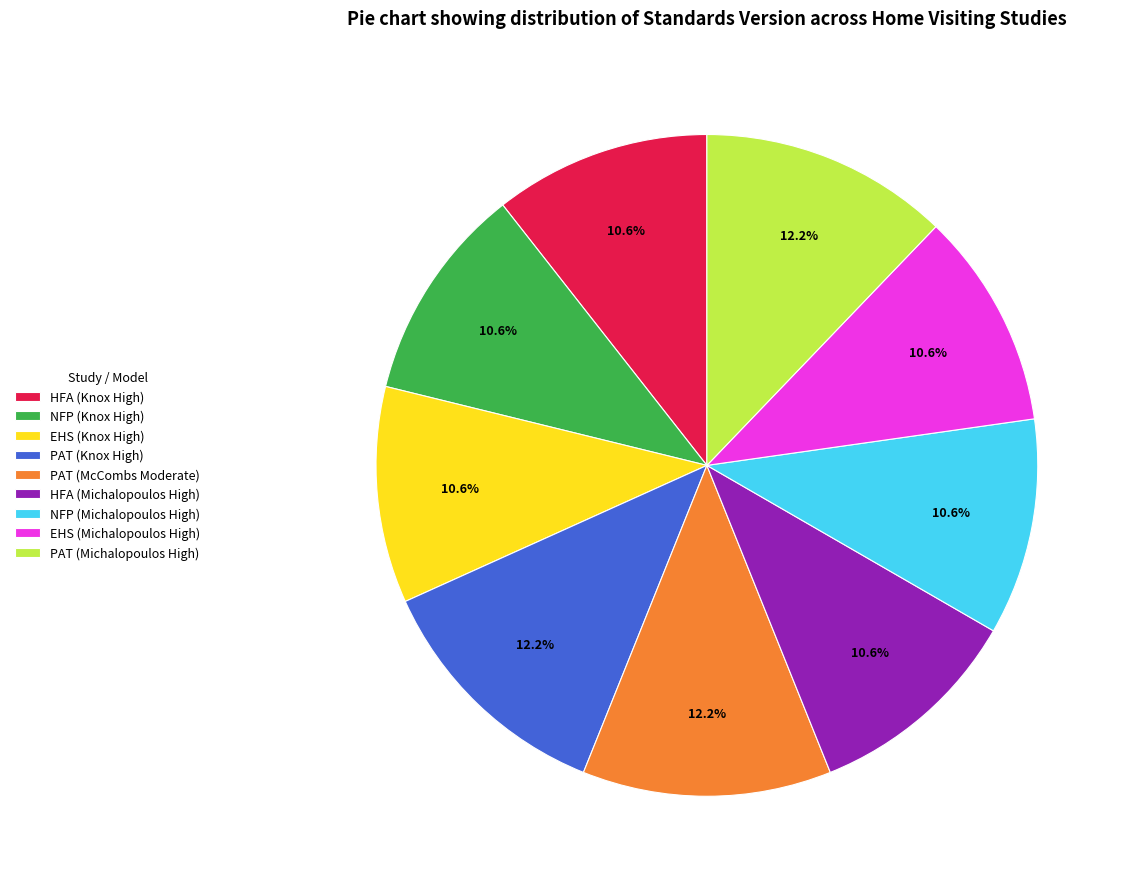

To the nearest percent, what is the average slice percentage?

11%